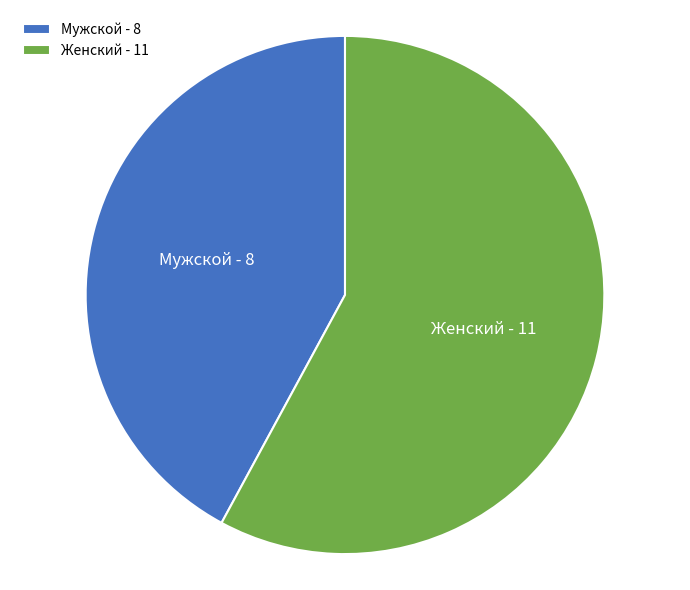

True or false: Женский accounts for 48% of the total.

False